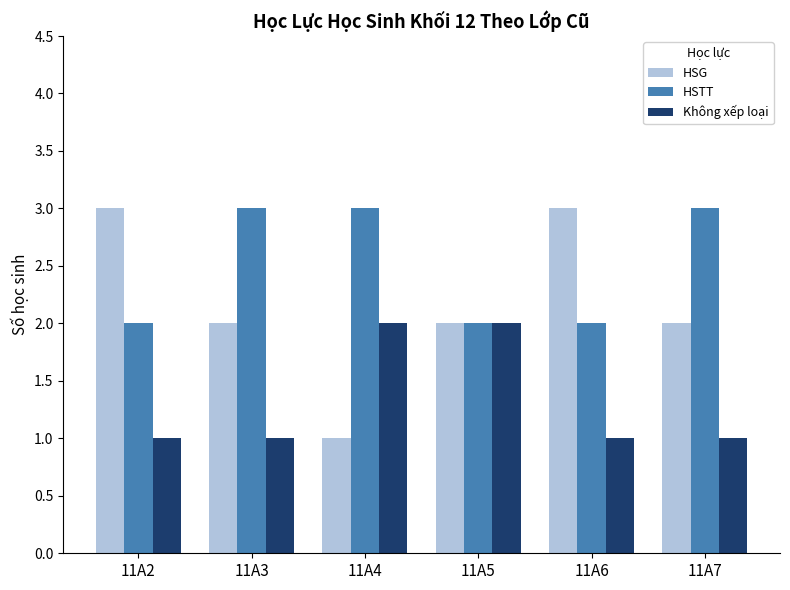

How many HSG values are between 2 and 3?

5